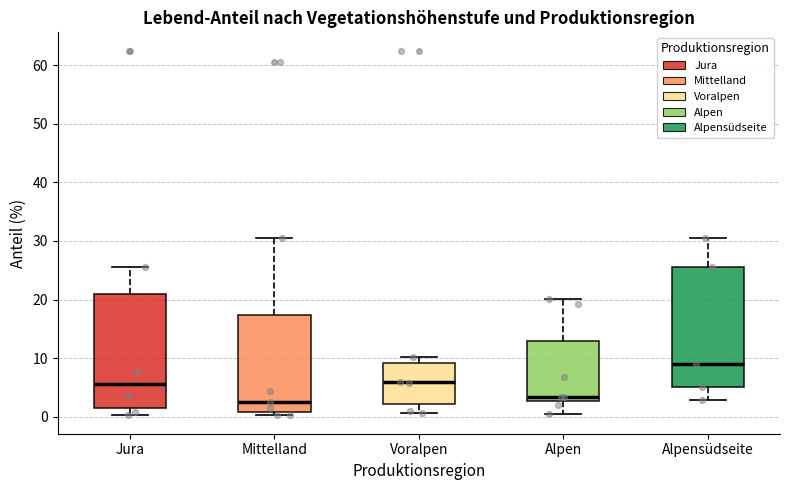

Reading left to right, transcribe this box plot: for each box, give where its median line is, the range the box spans, and where its two whiskers end, as read against the y-axis. The values are not printed on the chart, so give them approximately, as read against the axis.

Jura: median 6, box 1 to 21, whiskers 0 to 26
Mittelland: median 3, box 1 to 17, whiskers 0 to 31
Voralpen: median 6, box 2 to 9, whiskers 1 to 10
Alpen: median 3 (just above the box's lower edge), box 3 to 13, whiskers 1 to 20
Alpensüdseite: median 9, box 5 to 26, whiskers 3 to 31